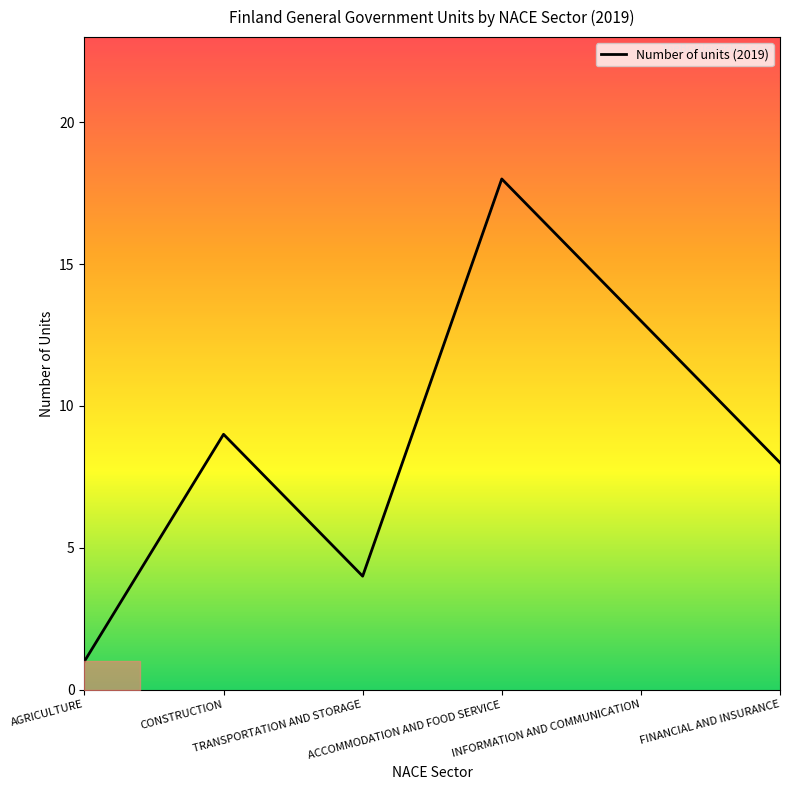

What is the maximum value shown in the chart?

18